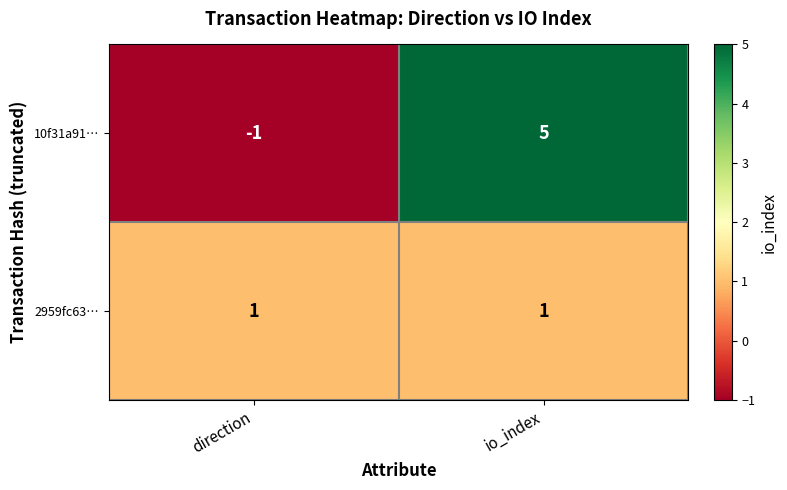

How many distinct data groups are displayed?

2